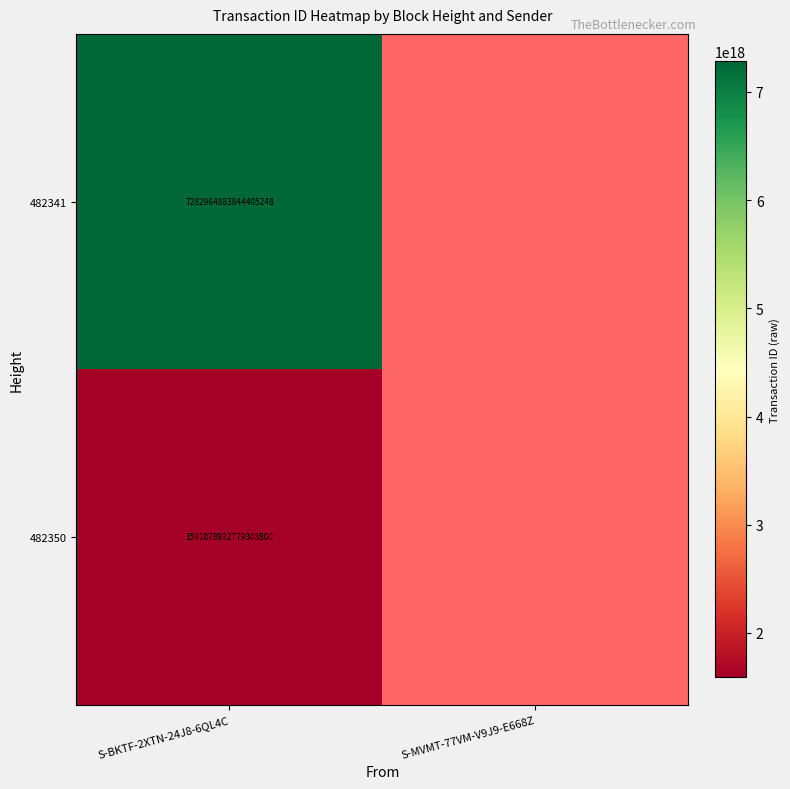

True or false: 482341 has a value of 12651233958487359488 at S-BKTF-2XTN-24J8-6QL4C.

False